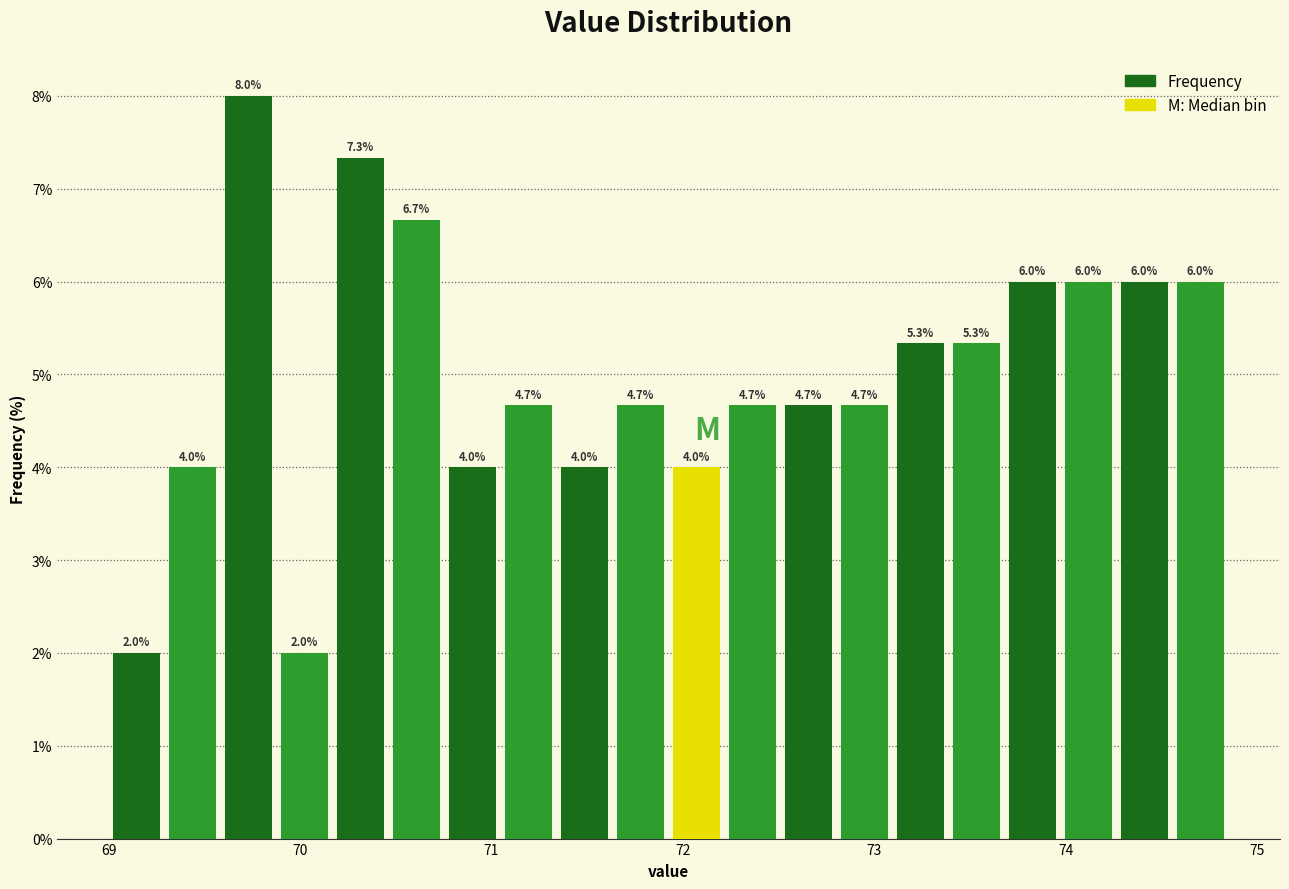

Around what value on the x-axis is the tallest bar? Give the approximate position of its centre, as read against the axis.

69.7